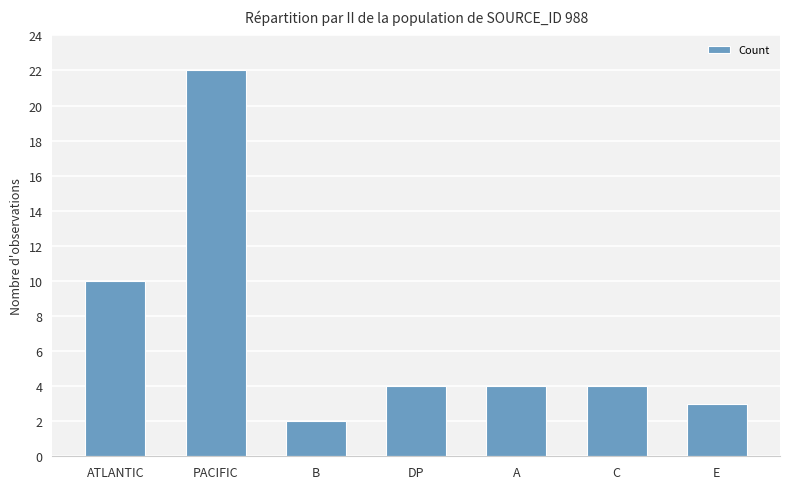

How many series are shown in this chart?

1